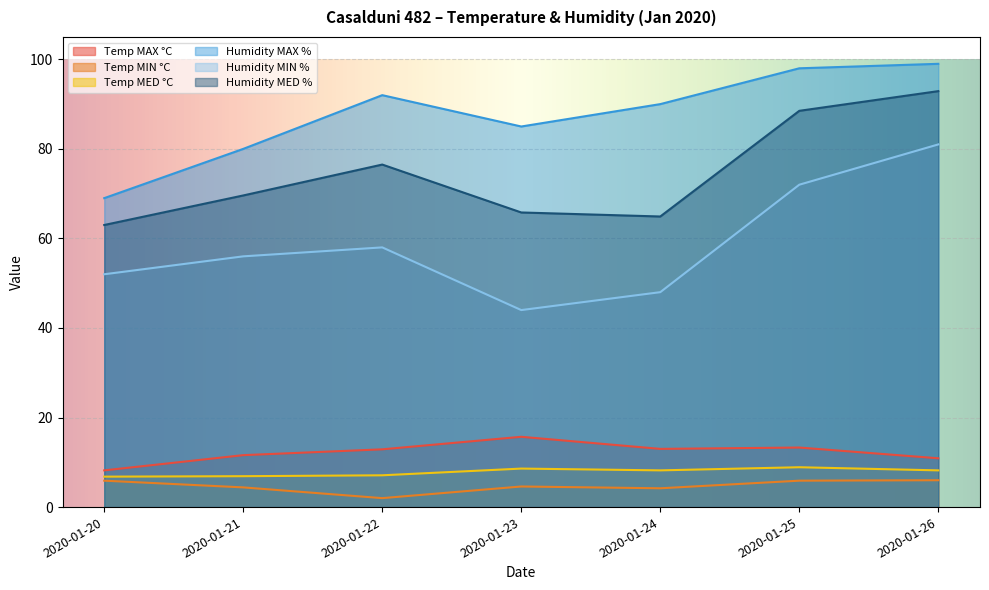

True or false: Humidity MAX % and Humidity MIN % cross at least once.

False